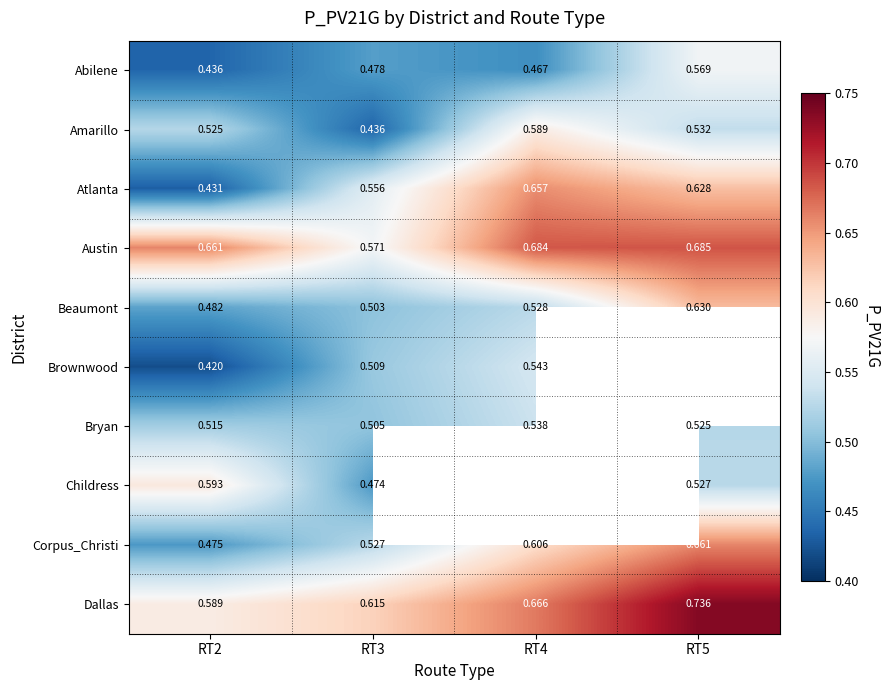

Which category has the lowest value across all series?

RT2